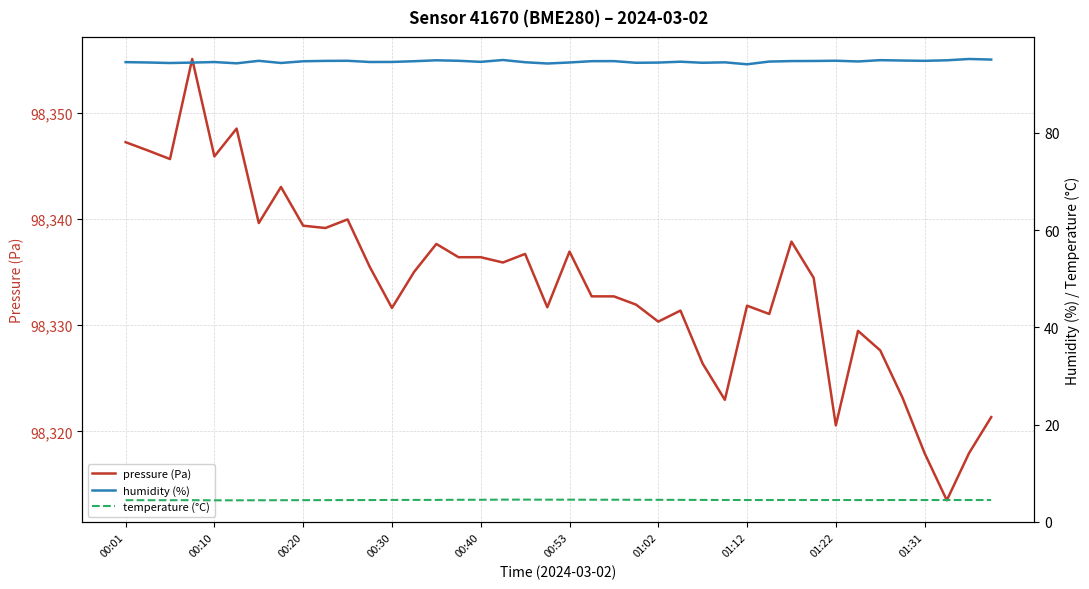

Which series has the largest total across all categories?

pressure (Pa)